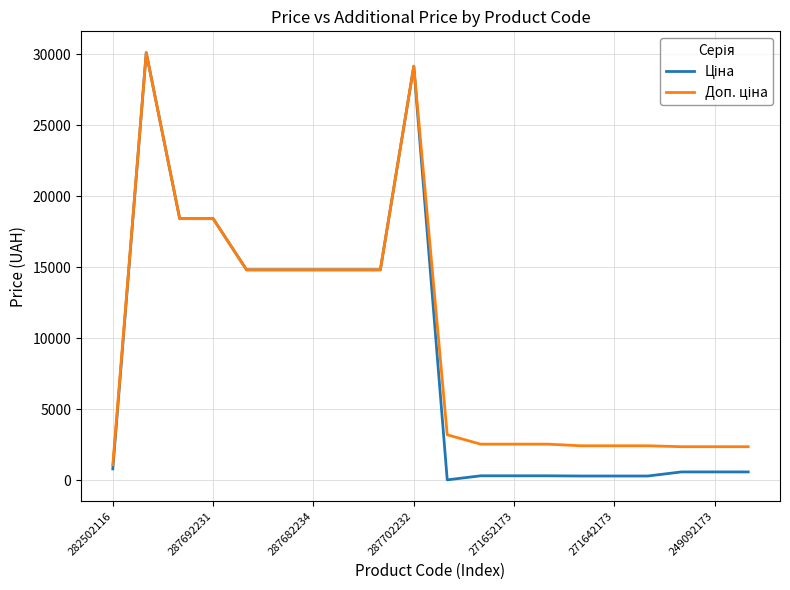

What is the greatest value displayed?

30102.8